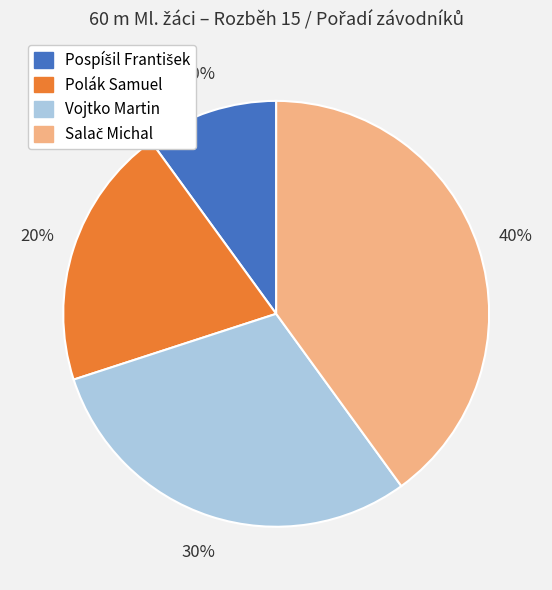

Count the number of slices in the pie.

4